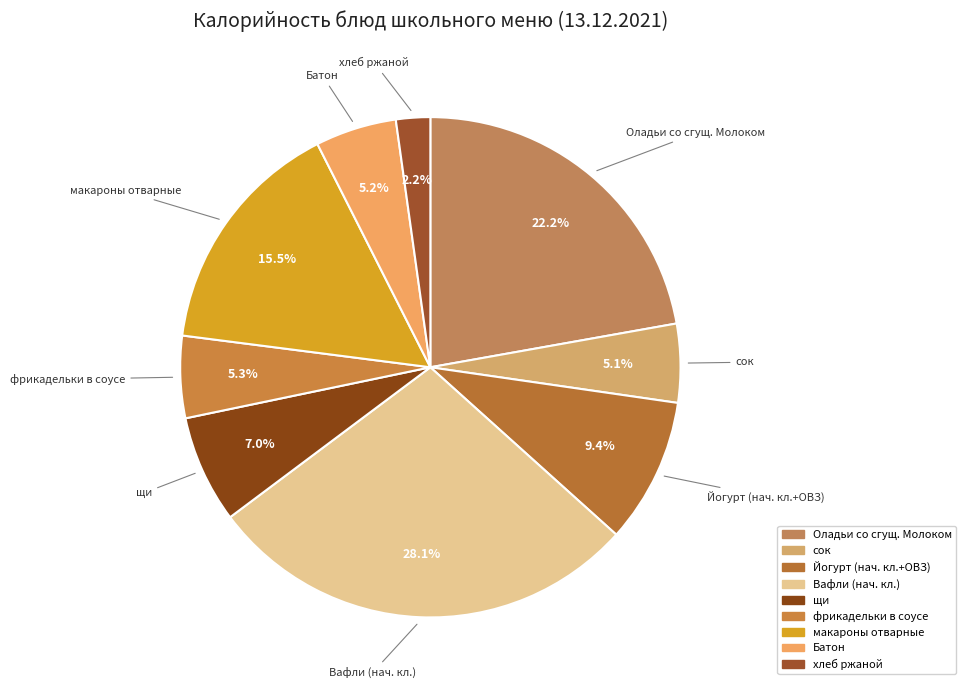

Is Батон the majority of the pie?

No